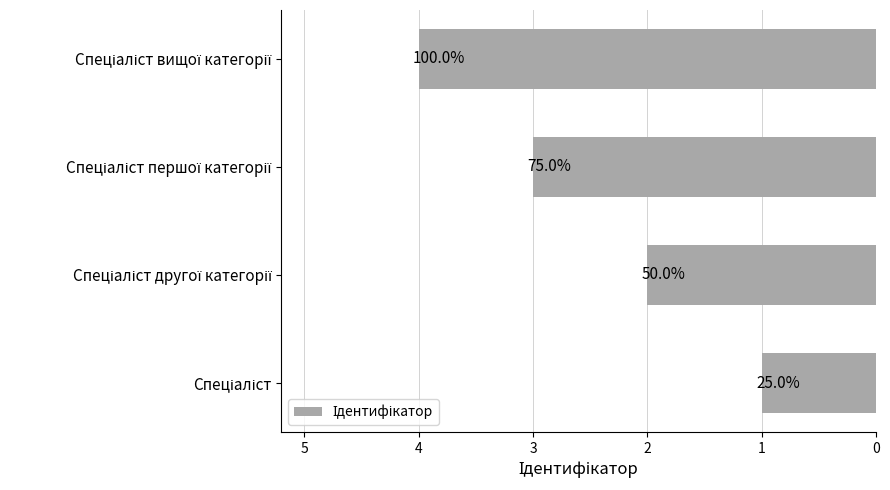

How many bars are there in total?

4